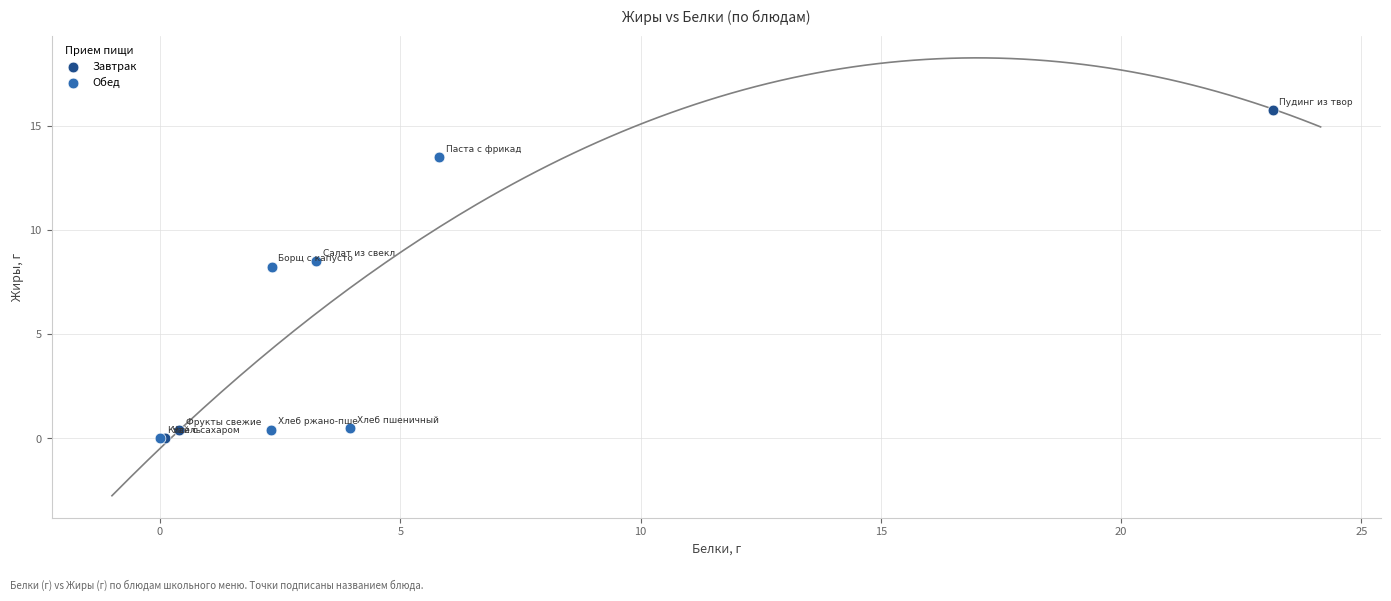

What are all the series names shown in the legend?

Завтрак, Обед